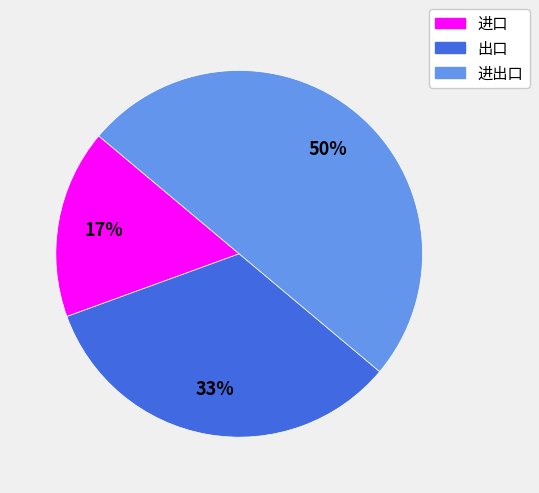

True or false: 进口 accounts for 9% of the total.

False